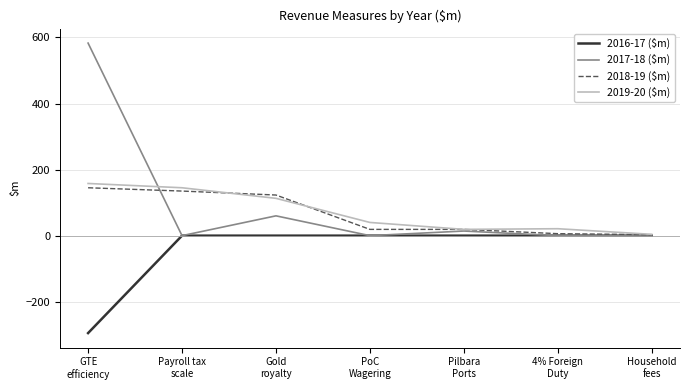

The value of 2016-17 ($m) at Household
fees is -98. True or false?

False